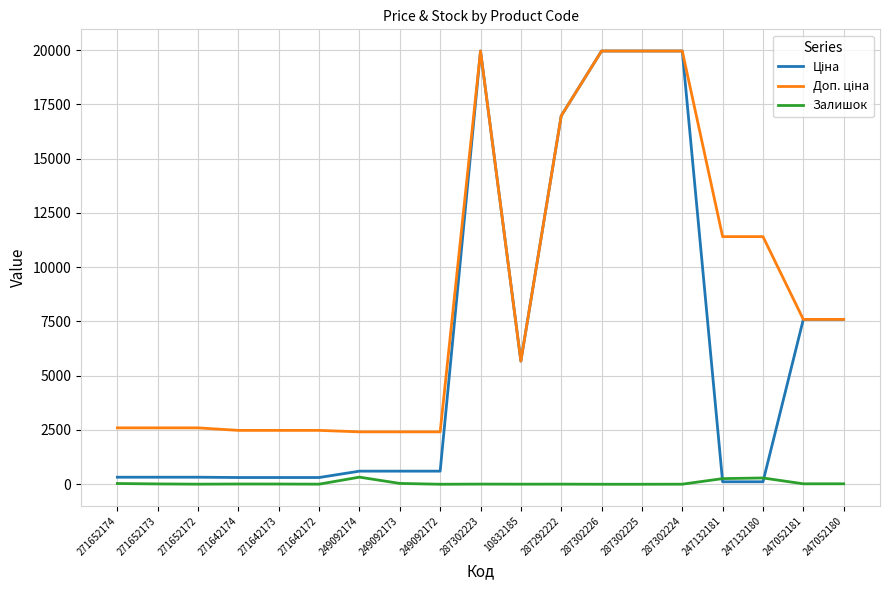

What is the spread (max minus min) of values at 249092172?

2414.8